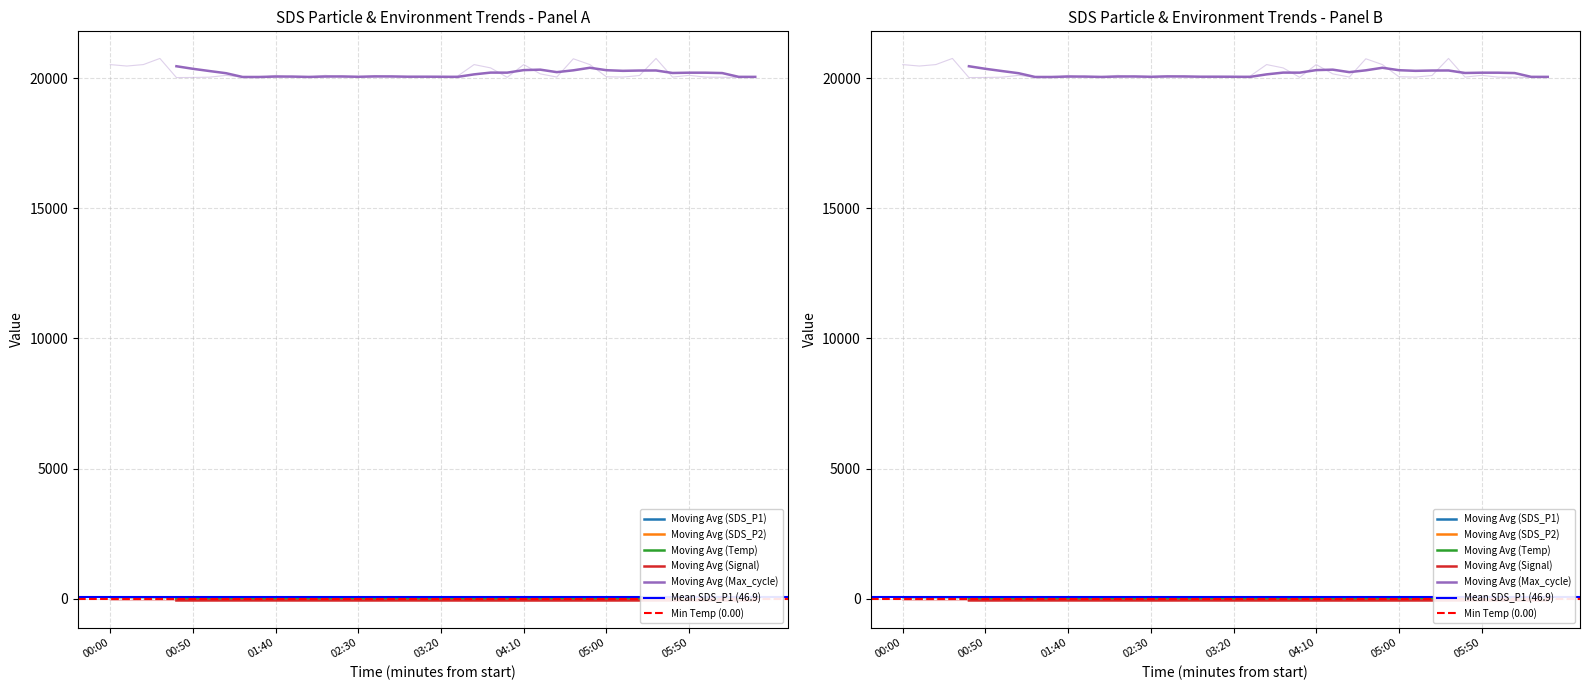

How many lines are shown in the chart?

5